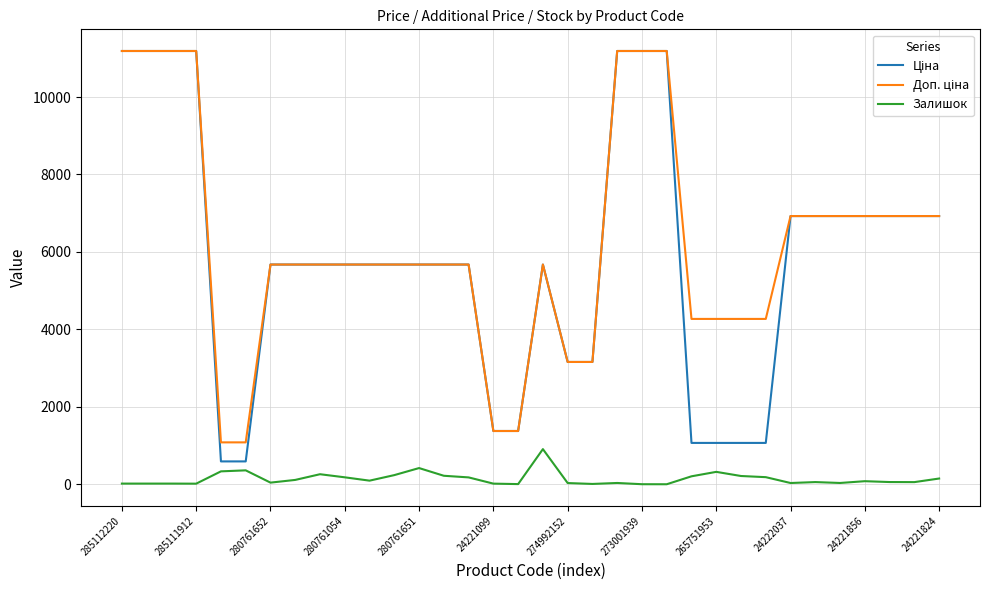

What is the average value of the Залишок series?

143.4